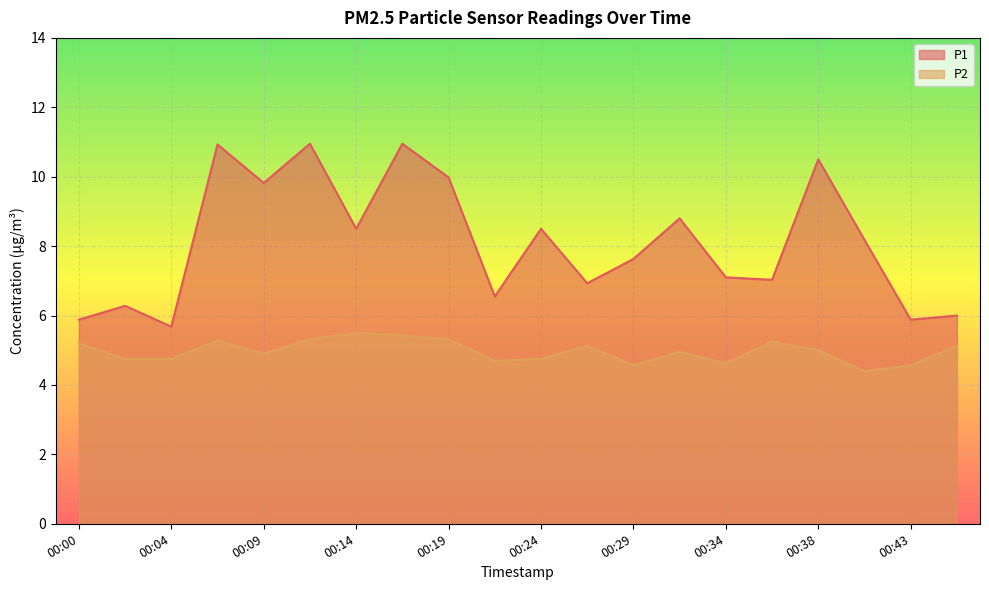

What is the sum of all P2 values?

99.5